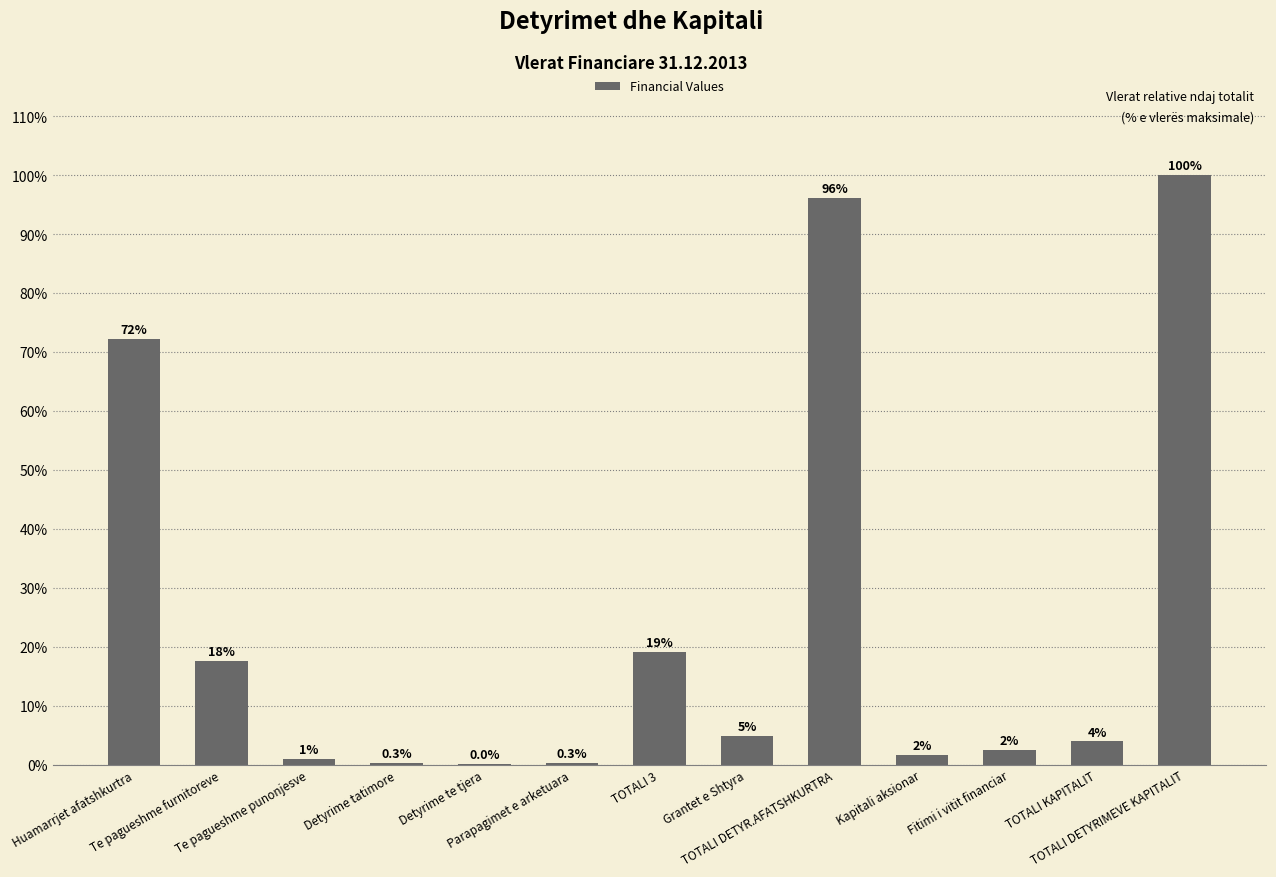

What is the greatest value displayed?

100.0